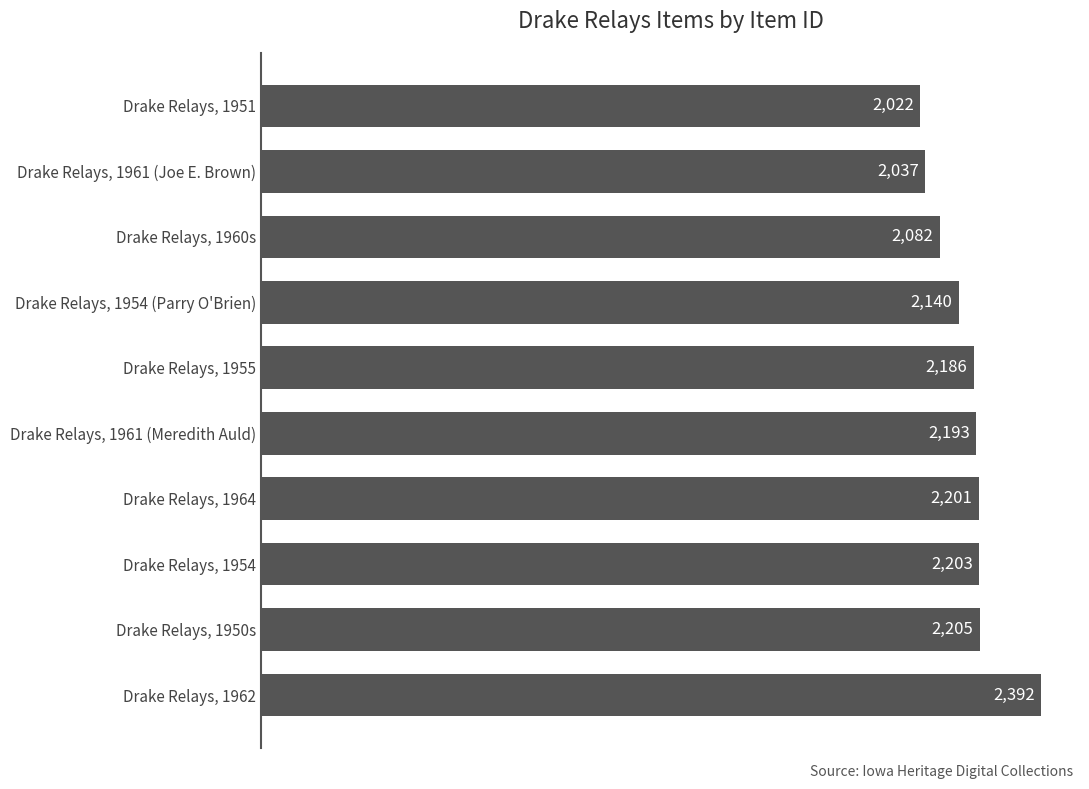

List the labels in order of value, largest first.

Drake Relays, 1962, Drake Relays, 1950s, Drake Relays, 1954, Drake Relays, 1964, Drake Relays, 1961 (Meredith Auld), Drake Relays, 1955, Drake Relays, 1954 (Parry O'Brien), Drake Relays, 1960s, Drake Relays, 1961 (Joe E. Brown), Drake Relays, 1951